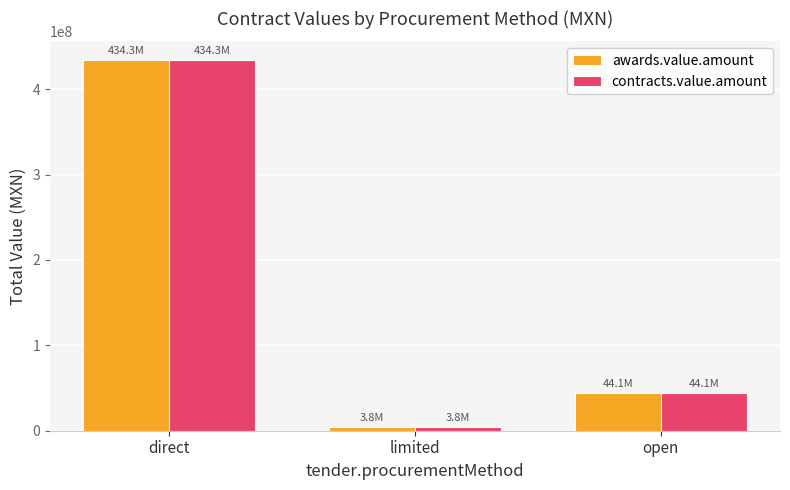

What is the label of the 1st bar from the right?

open